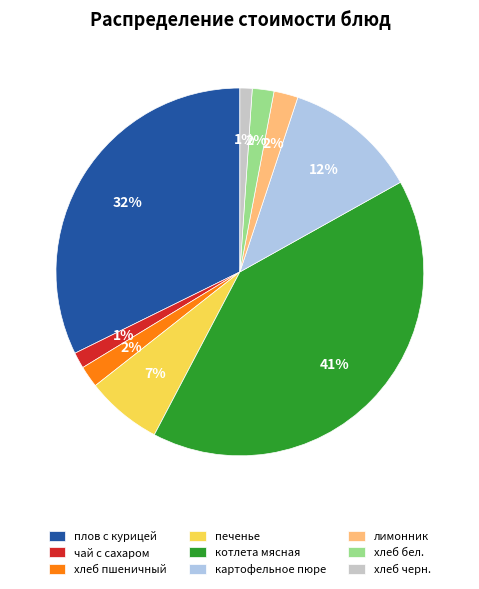

Is the sum of картофельное пюре and чай с сахаром greater than half?

No